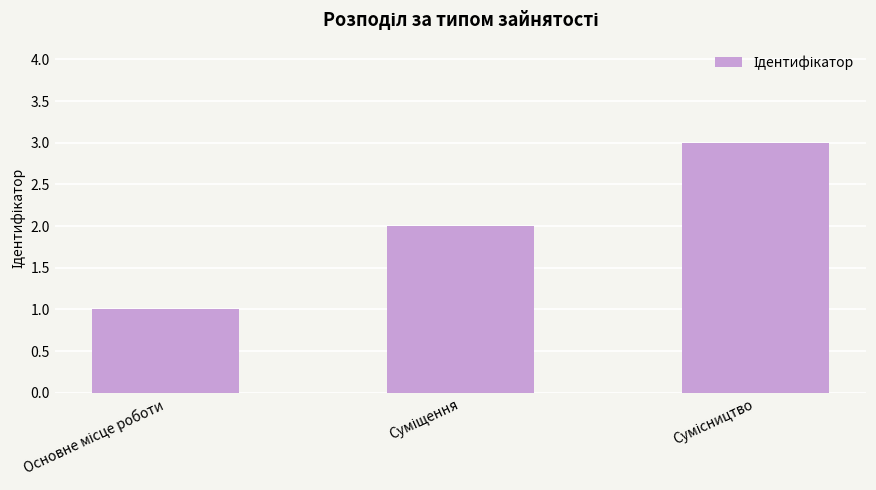

What is the maximum value shown in the chart?

3